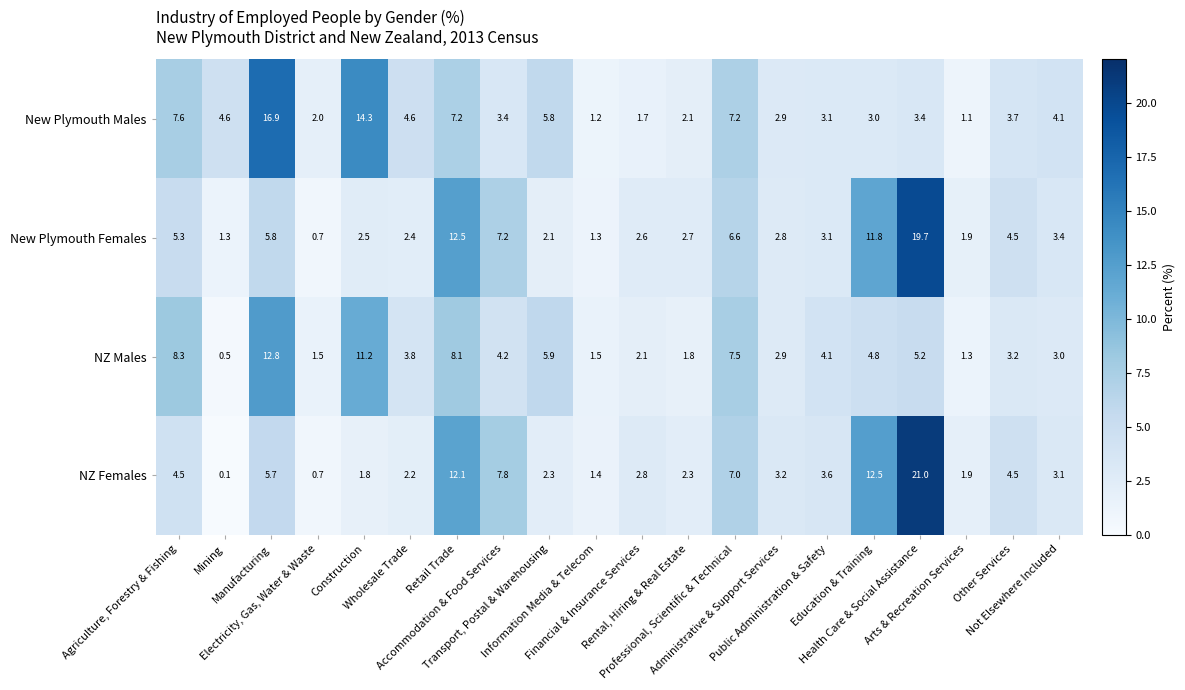

At how many categories does at least one series exceed 14?

3